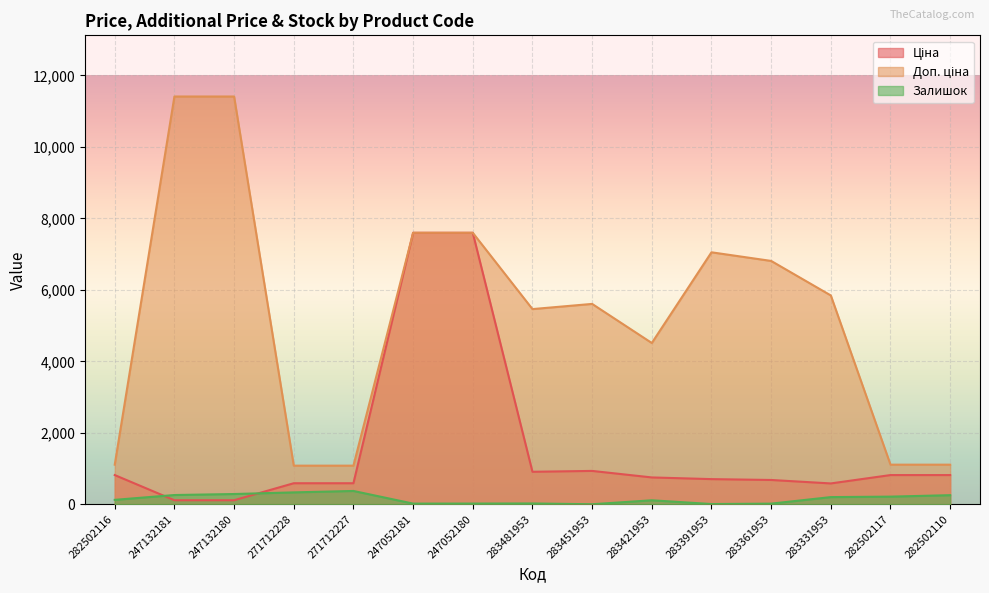

True or false: Доп. ціна and Ціна intersect in this chart.

False